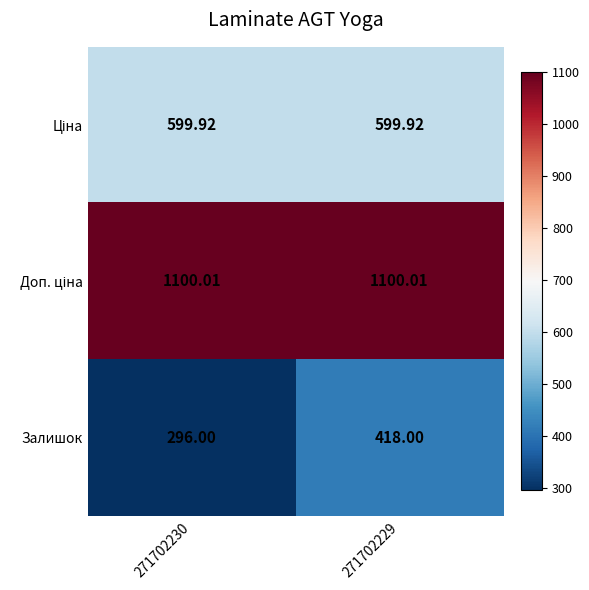

Which series has the widest spread of values?

Залишок